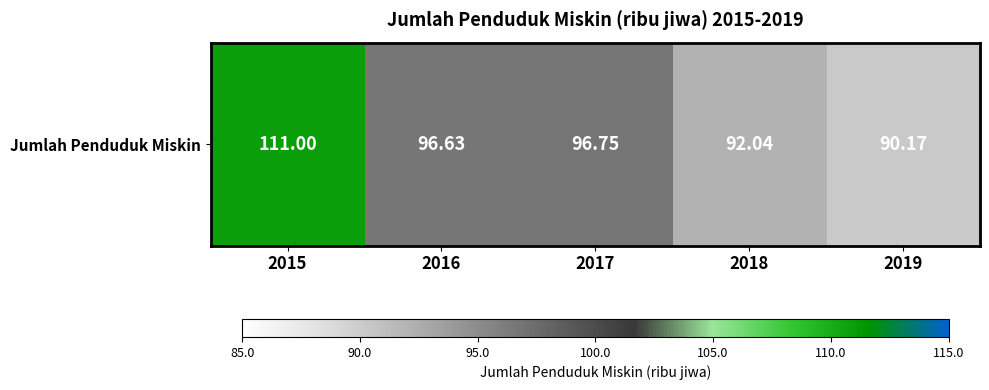

What is the change in value from 2017 to 2019?

-6.6